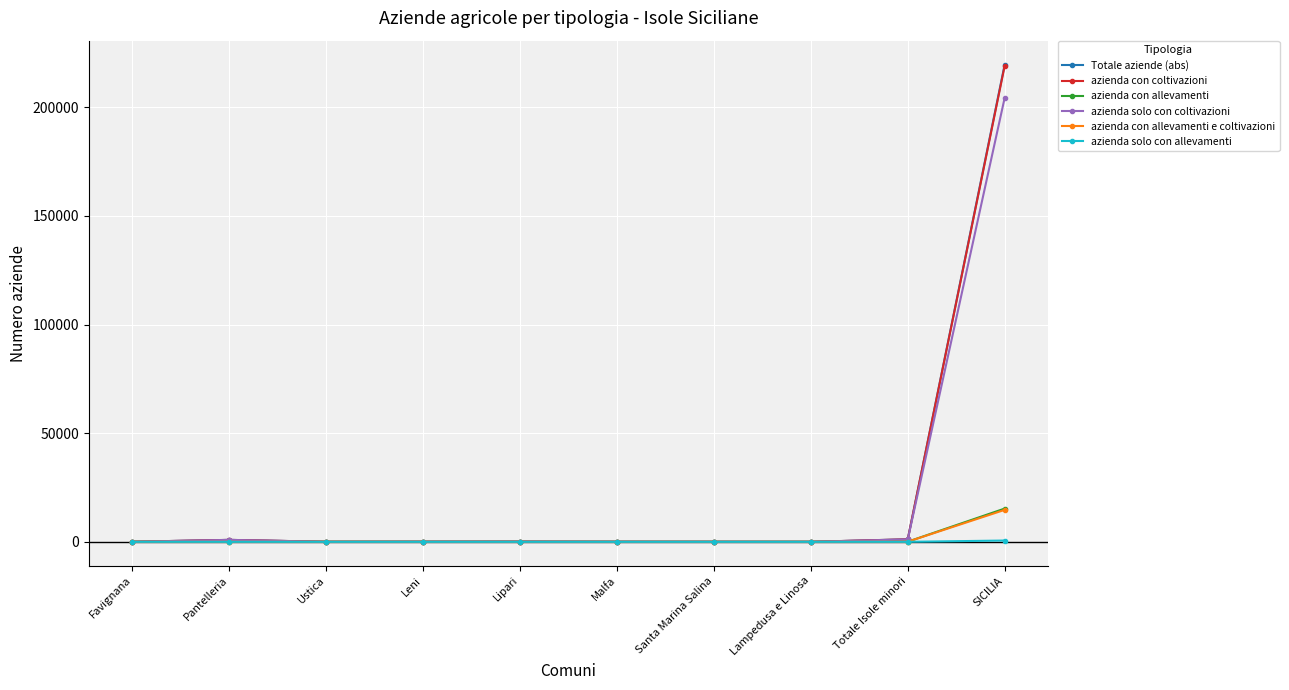

At which category does the chart reach its peak across all series?

SICILIA